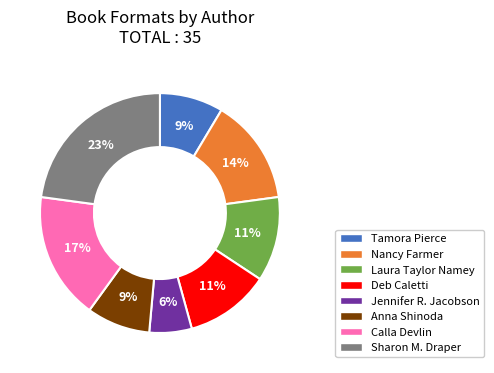

To the nearest percent, what is the average slice percentage?

12%